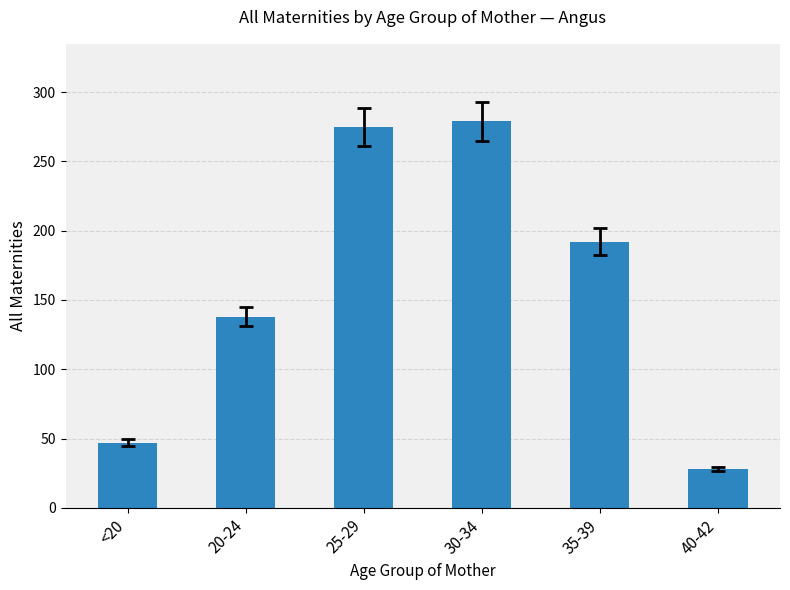

Which has a higher value, 35-39 or 40-42?

35-39